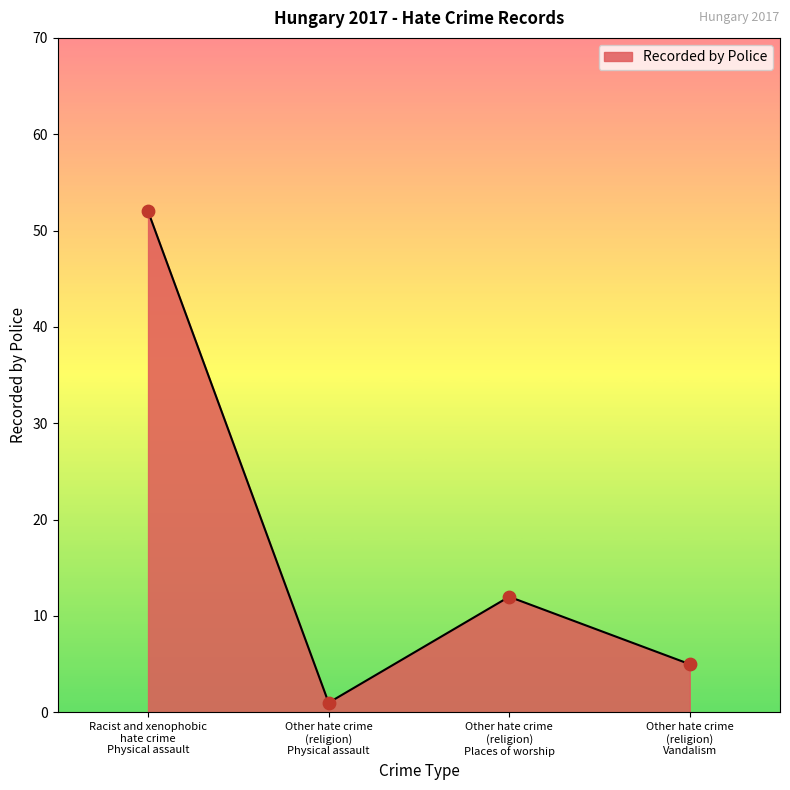

Between Other hate crime
(religion)
Vandalism and Racist and xenophobic
hate crime
Physical assault, which is larger?

Racist and xenophobic
hate crime
Physical assault